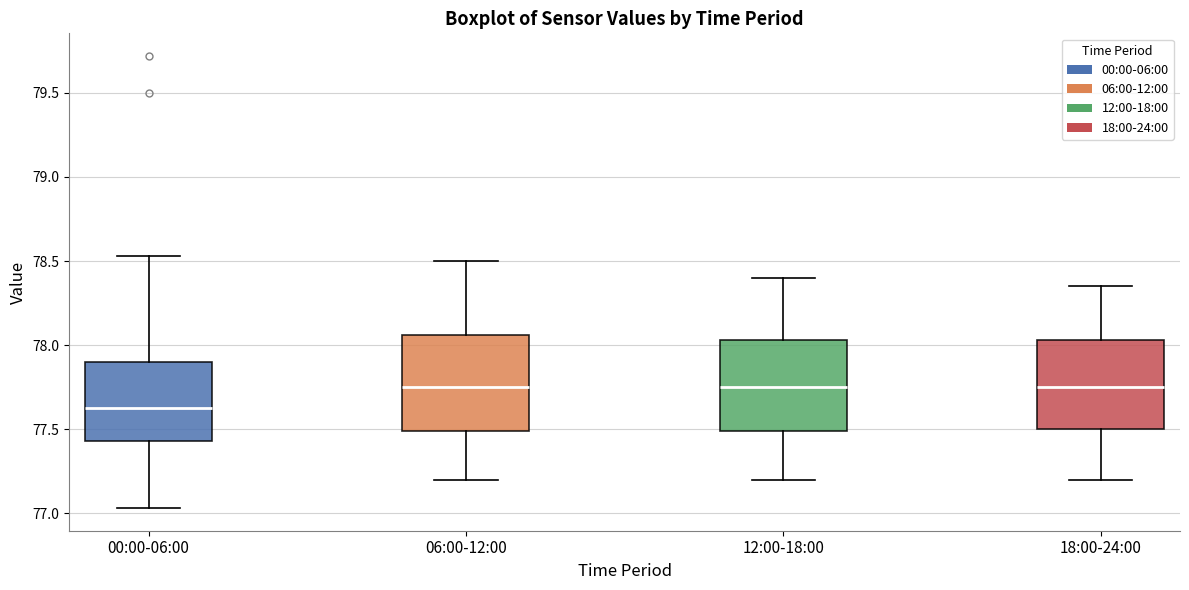

Reading left to right, transcribe this box plot: for each box, give where its median line is, the range the box spans, and where its two whiskers end, as read against the y-axis. The values are not printed on the chart, so give them approximately, as read against the axis.

00:00-06:00: median 77.65, box 77.45 to 77.90, whiskers 77.05 to 78.55
06:00-12:00: median 77.75, box 77.50 to 78.05, whiskers 77.20 to 78.50
12:00-18:00: median 77.75, box 77.50 to 78.05, whiskers 77.20 to 78.40
18:00-24:00: median 77.75, box 77.50 to 78.05, whiskers 77.20 to 78.35